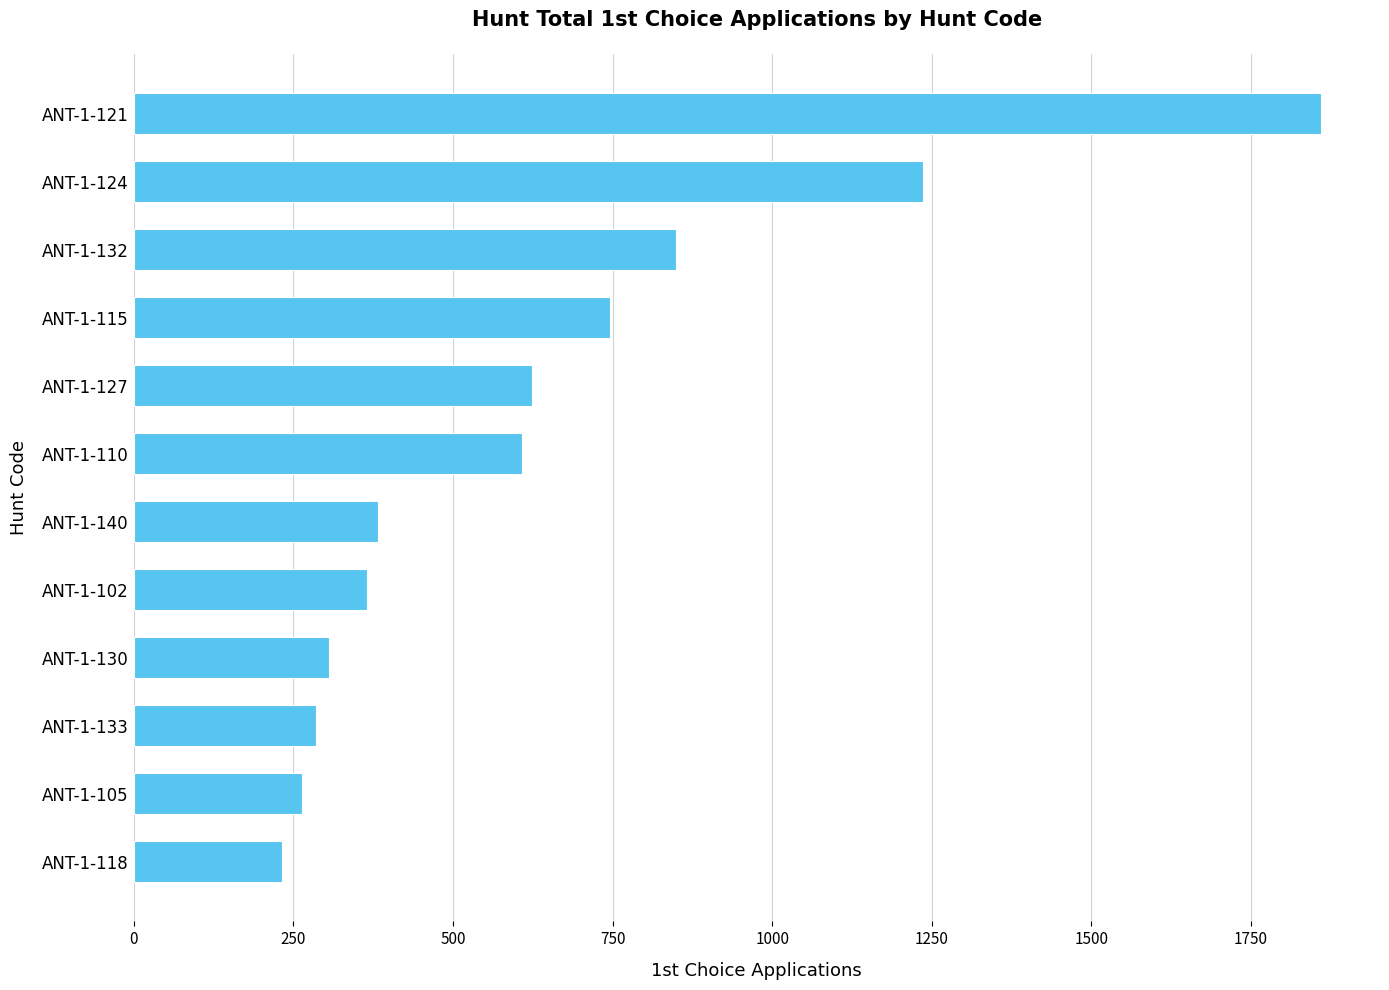

What is the average value?

647